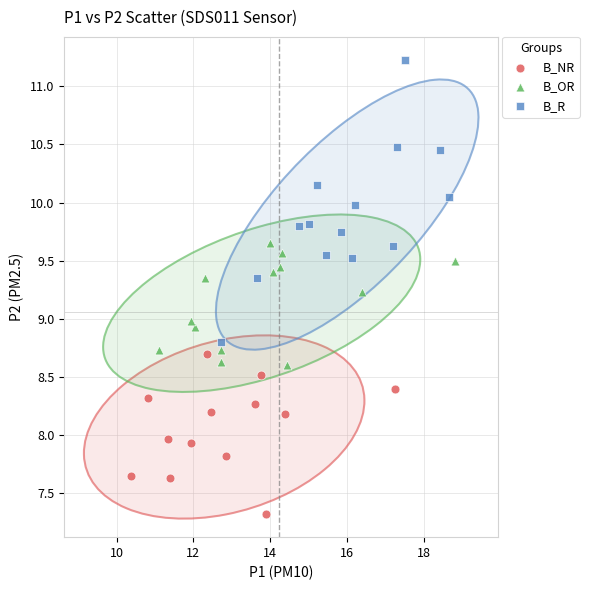

Which series reaches the maximum Y coordinate?

B_R